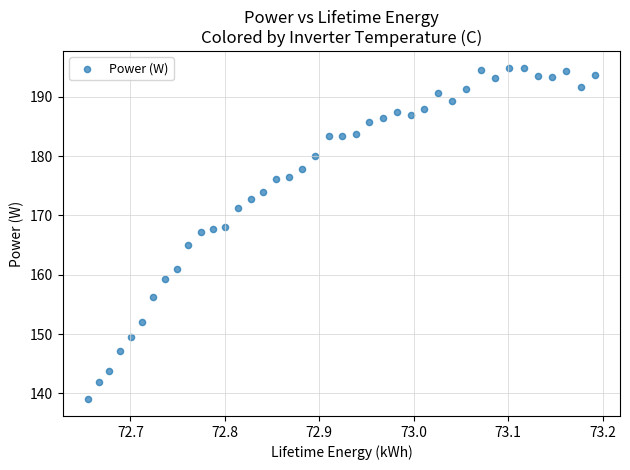

What is the range of Y values (max minus min)?

55.9